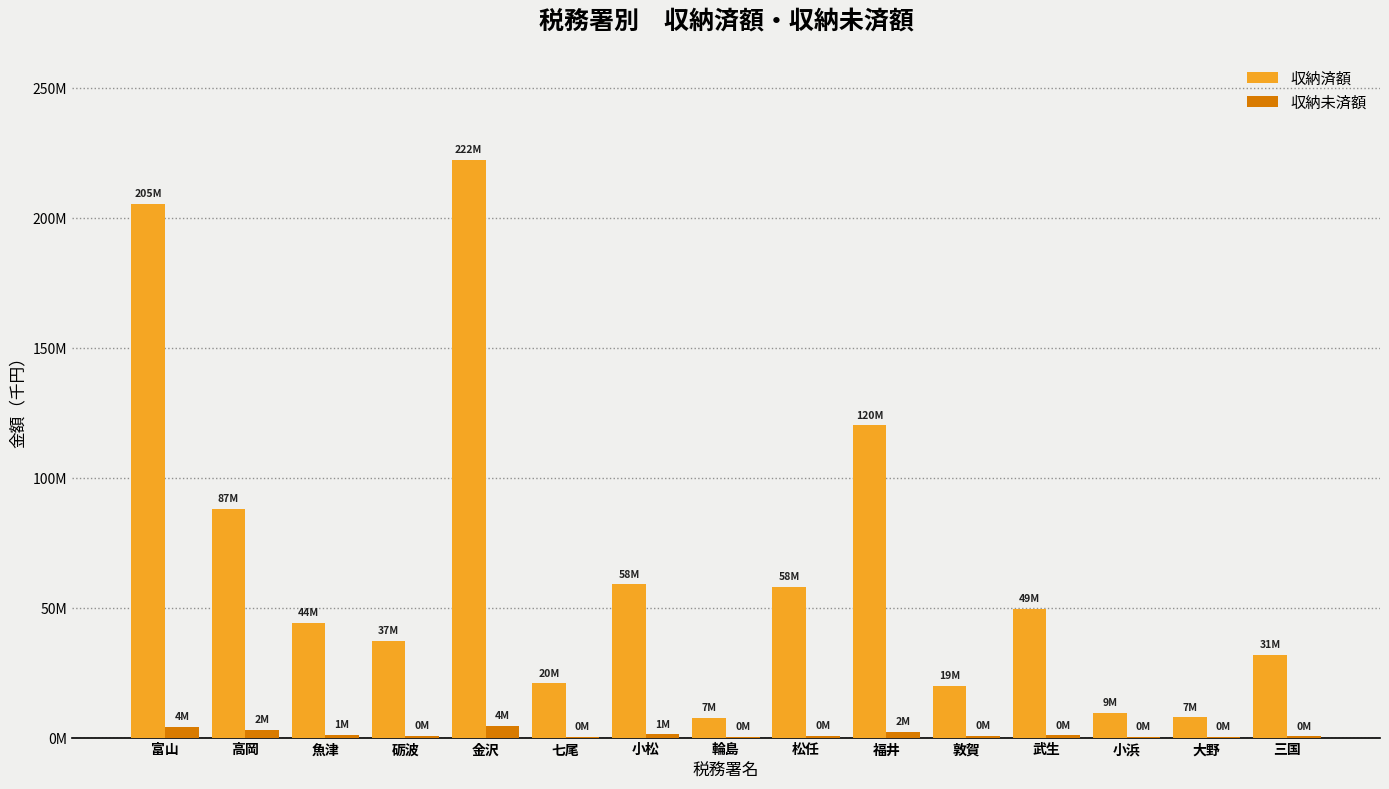

What are all the series names shown in the legend?

収納済額, 収納未済額